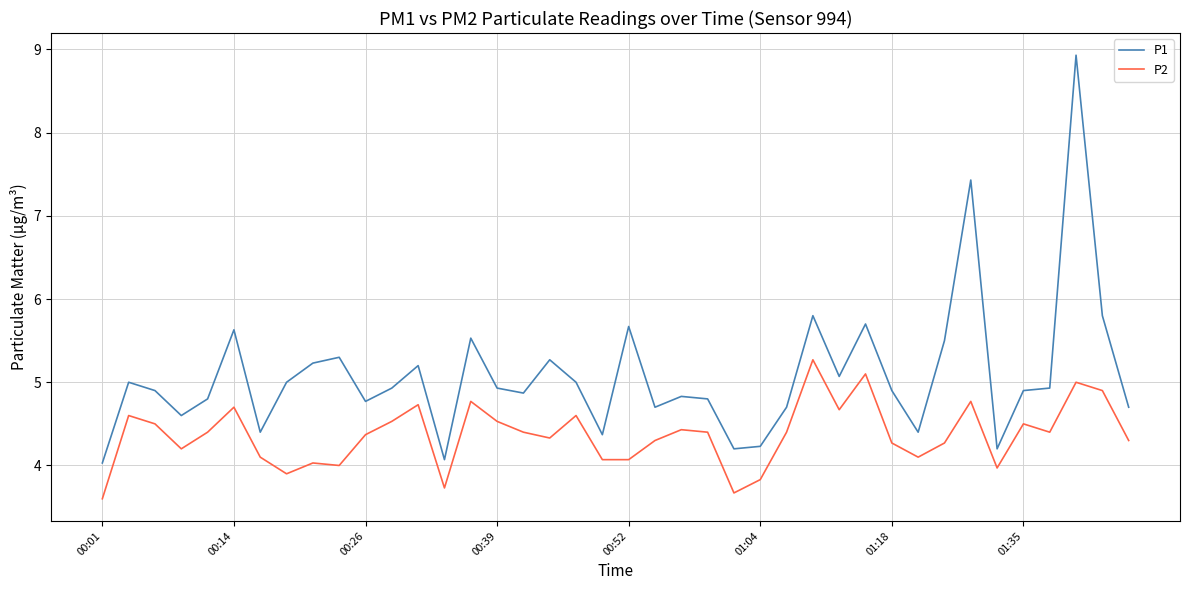

Reading left to right, list all the values displayed in this chart.

P1: 4.0	5.0	4.9	4.6	4.8	5.6	4.4	5.0	5.2	5.3	4.8	4.9	5.2	4.1	5.5	4.9	4.9	5.3	5.0	4.4	5.7	4.7	4.8	4.8	4.2	4.2	4.7	5.8	5.1	5.7	4.9	4.4	5.5	7.4	4.2	4.9	4.9	8.9	5.8	4.7
P2: 3.6	4.6	4.5	4.2	4.4	4.7	4.1	3.9	4.0	4.0	4.4	4.5	4.7	3.7	4.8	4.5	4.4	4.3	4.6	4.1	4.1	4.3	4.4	4.4	3.7	3.8	4.4	5.3	4.7	5.1	4.3	4.1	4.3	4.8	4.0	4.5	4.4	5.0	4.9	4.3